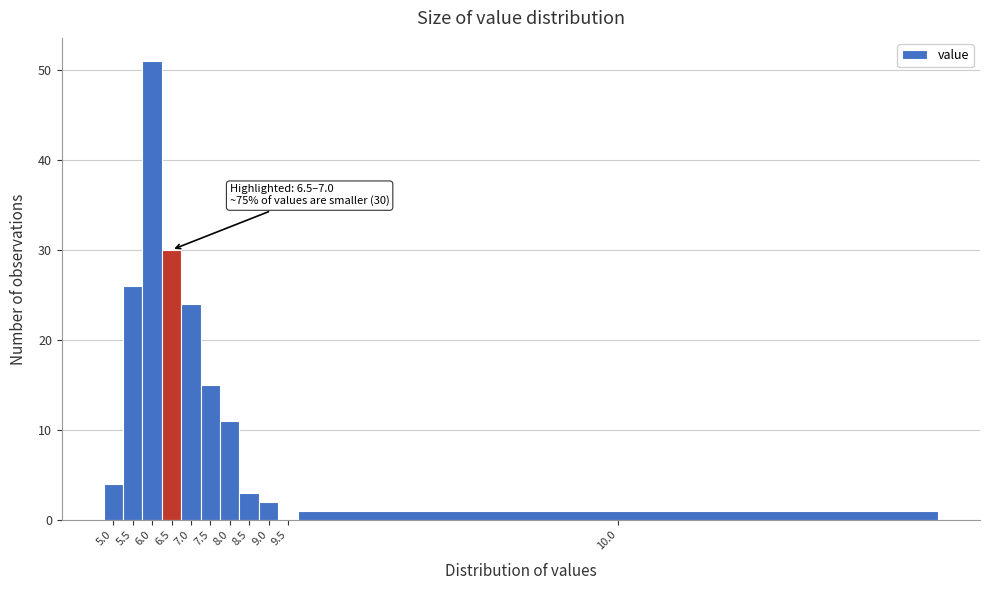

Reading left to right, transcribe all the data shown in this chart.

5.0=4	5.5=26	6.0=51	6.5=30	7.0=24	7.5=15	8.0=11	8.5=3	9.0=2	9.5=0	10.0=1